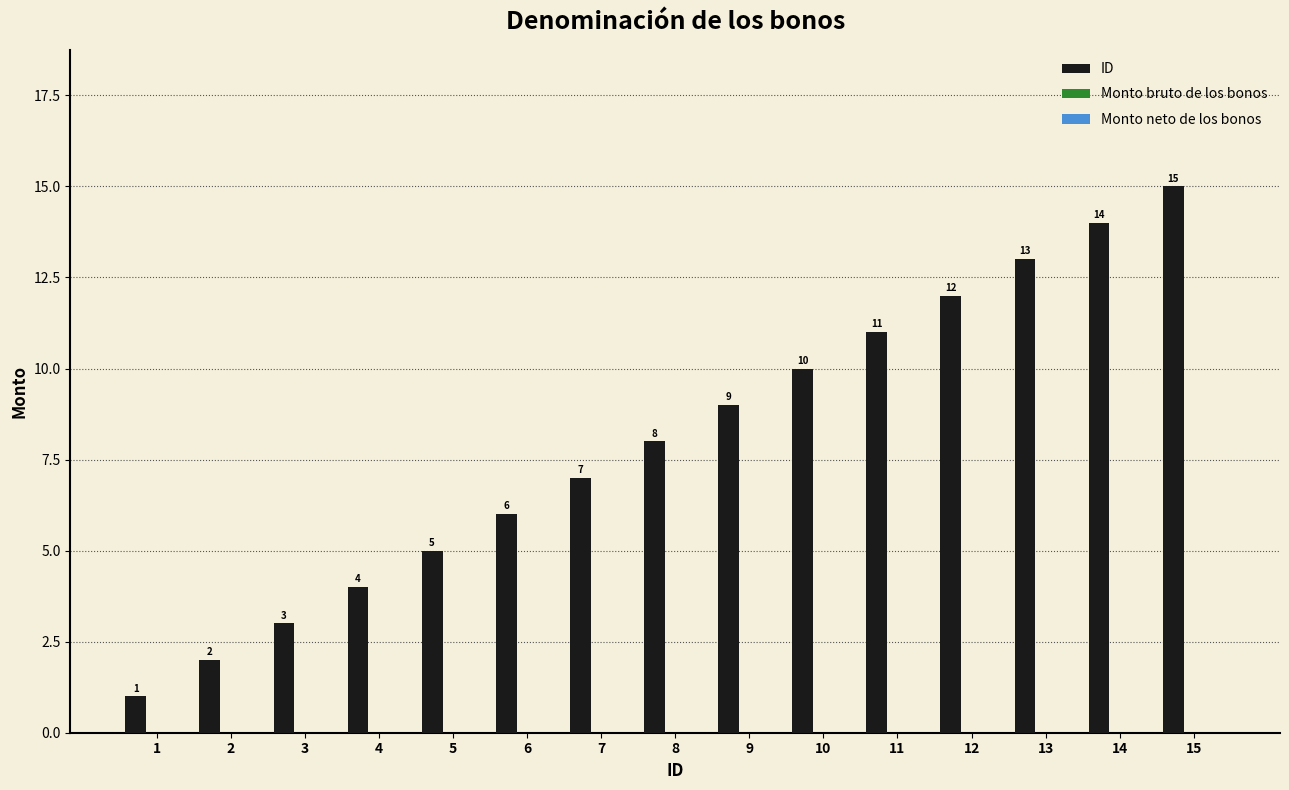

What is the greatest value displayed?

15